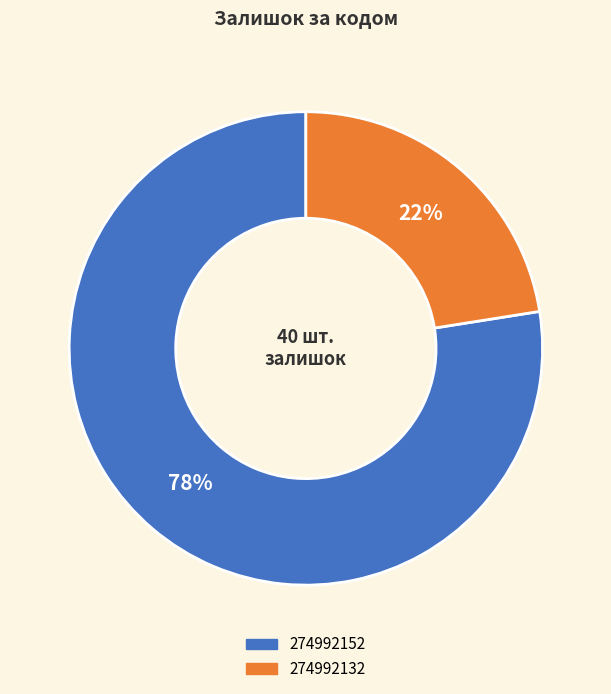

To the nearest percent, what is the combined percentage of 274992152 and 274992132?

100%